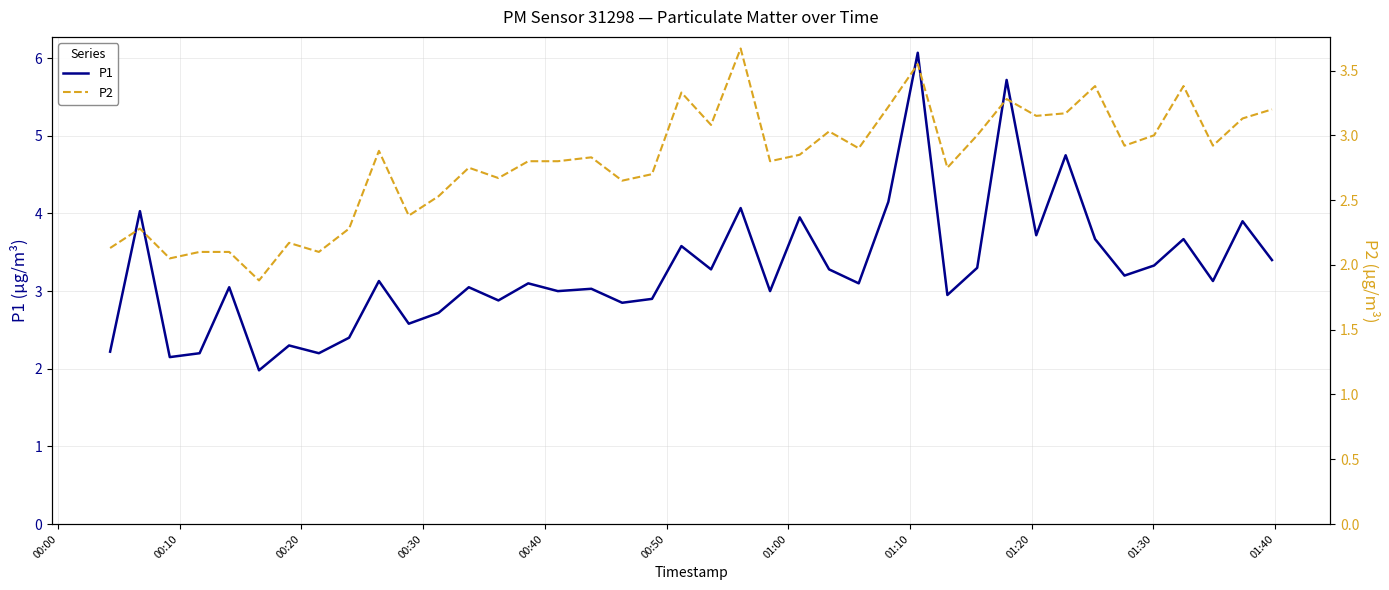

What is the minimum value for P1?

2.0